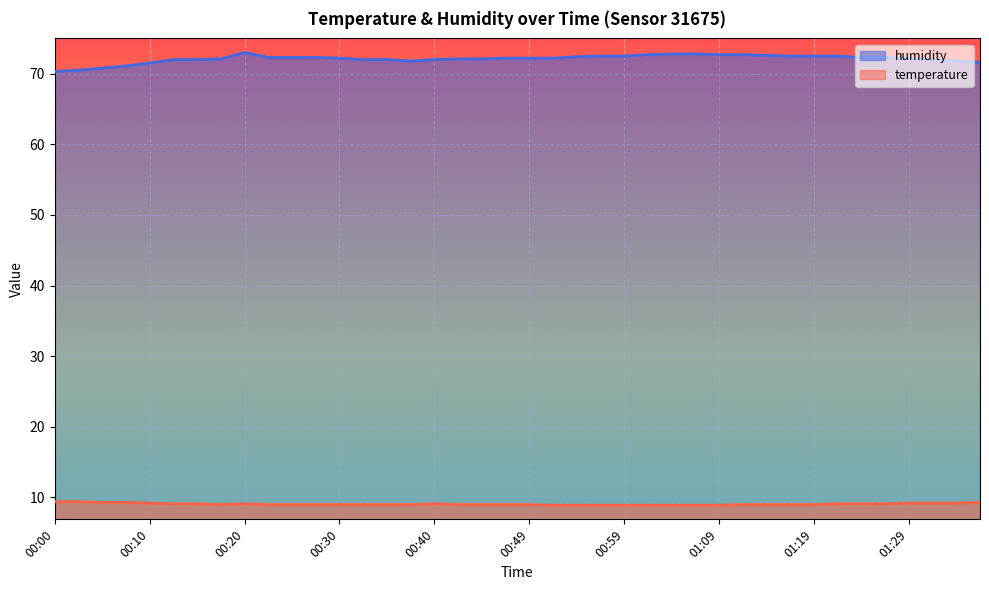

True or false: humidity and temperature intersect in this chart.

False